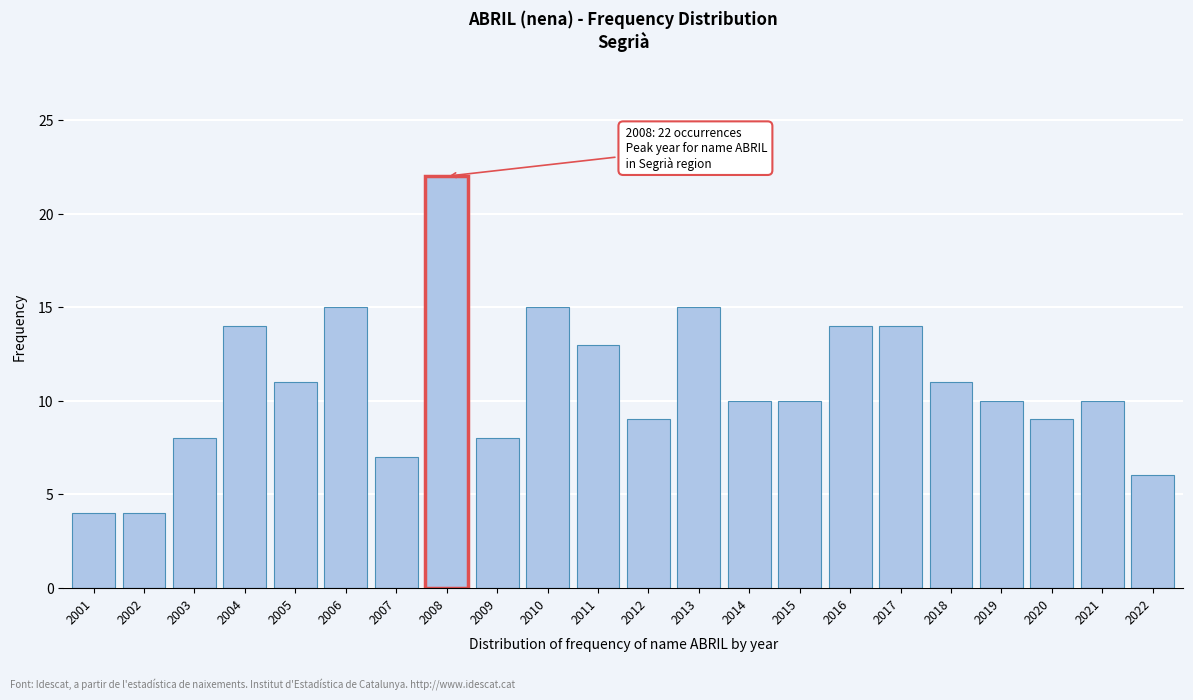

Reading right to left, extract all data points from this chart.

2022=6	2021=10	2020=9	2019=10	2018=11	2017=14	2016=14	2015=10	2014=10	2013=15	2012=9	2011=13	2010=15	2009=8	2008=22	2007=7	2006=15	2005=11	2004=14	2003=8	2002=4	2001=4